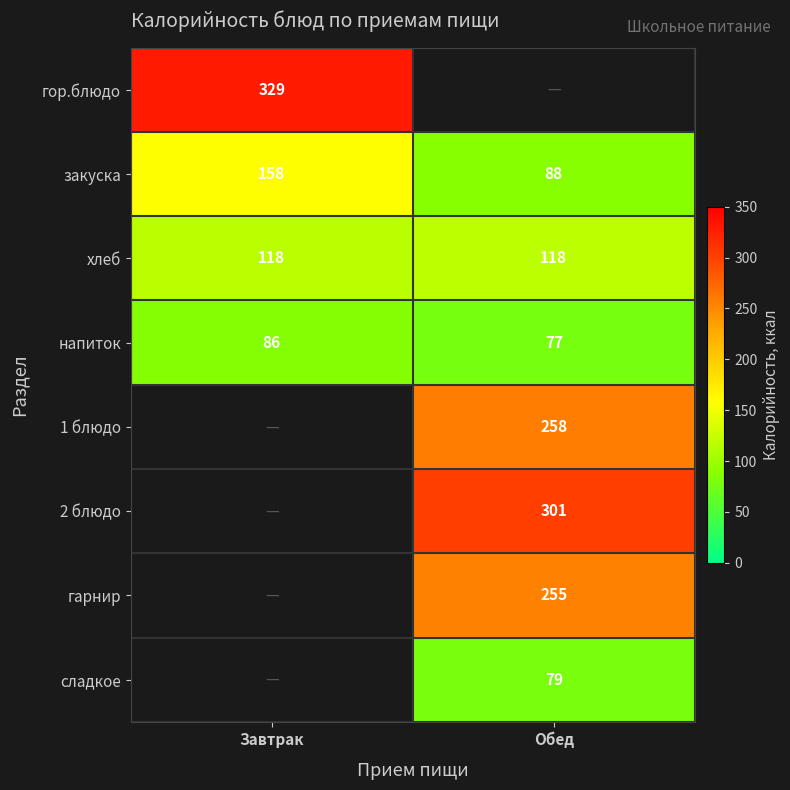

True or false: гарнир has a value of 54 at Обед.

False